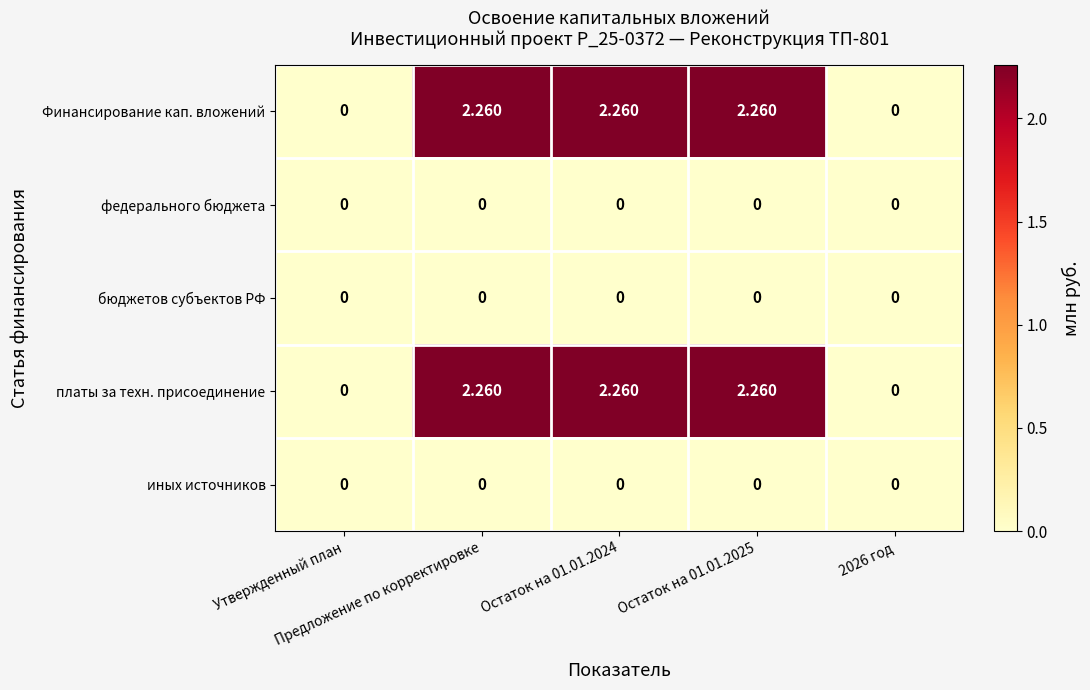

Between Остаток на 01.01.2025 and 2026 год, which series saw the biggest shift?

Финансирование кап. вложений